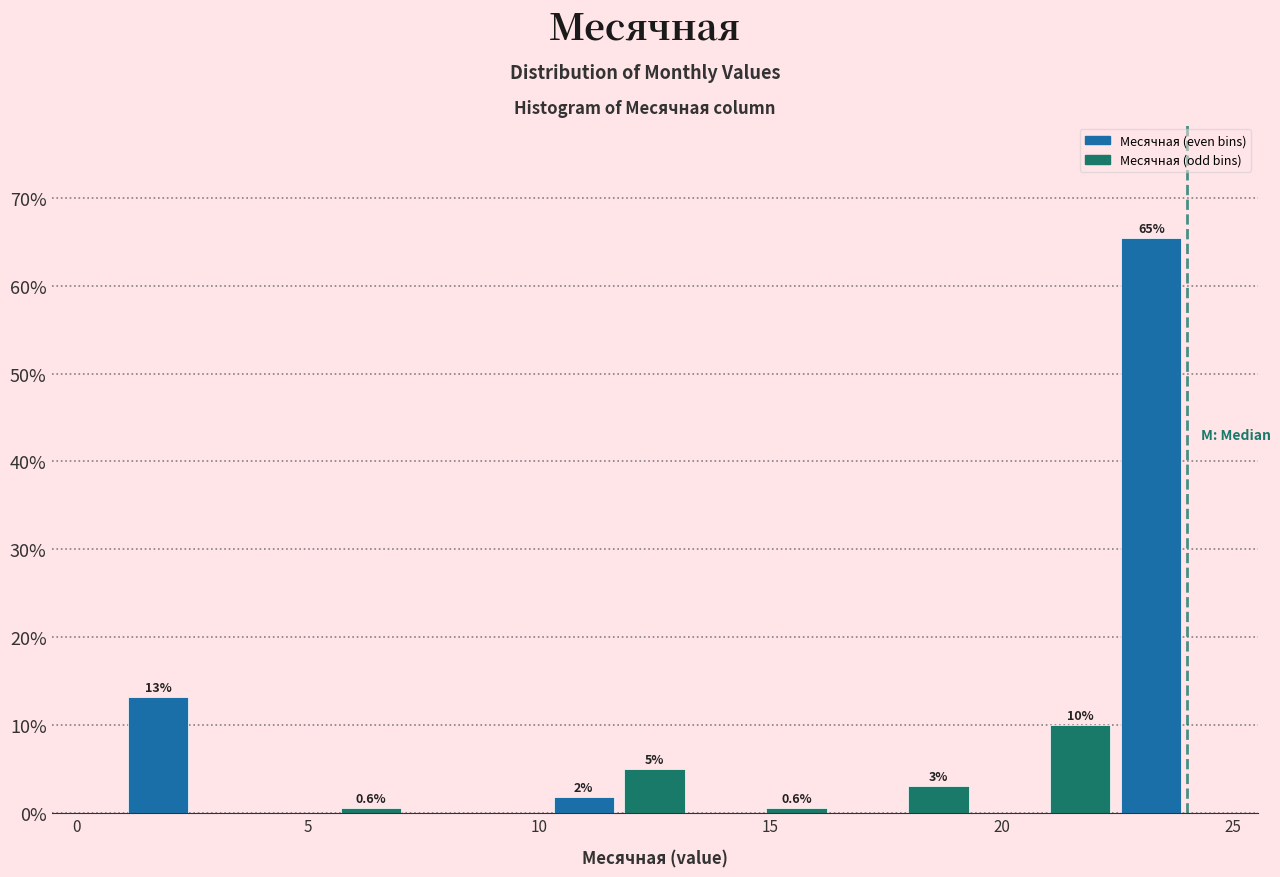

Around what value on the x-axis is the tallest bar? Give the approximate position of its centre, as read against the axis.

23.0